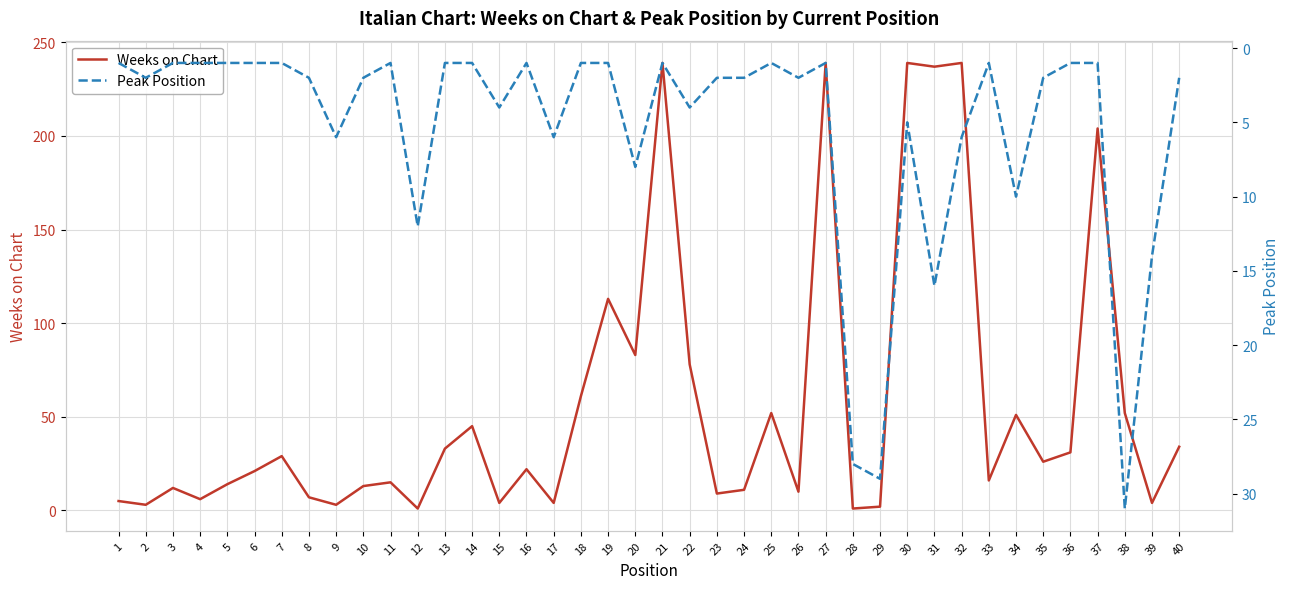

At how many categories does at least one series exceed 188?

6